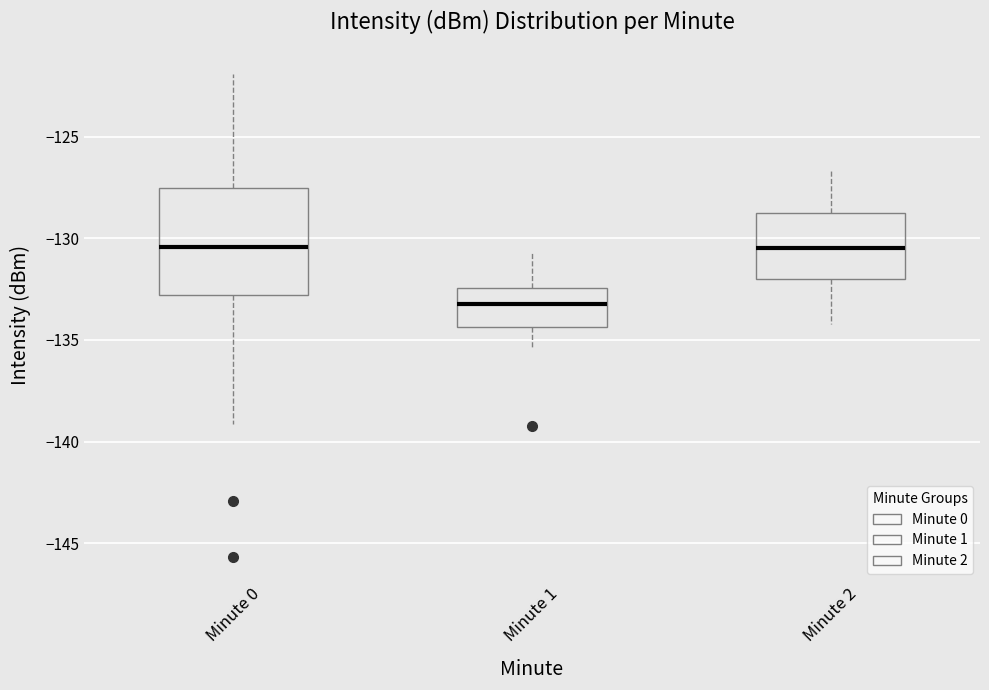

Which box is the tallest, from its lower edge to its upper edge?

Minute 0